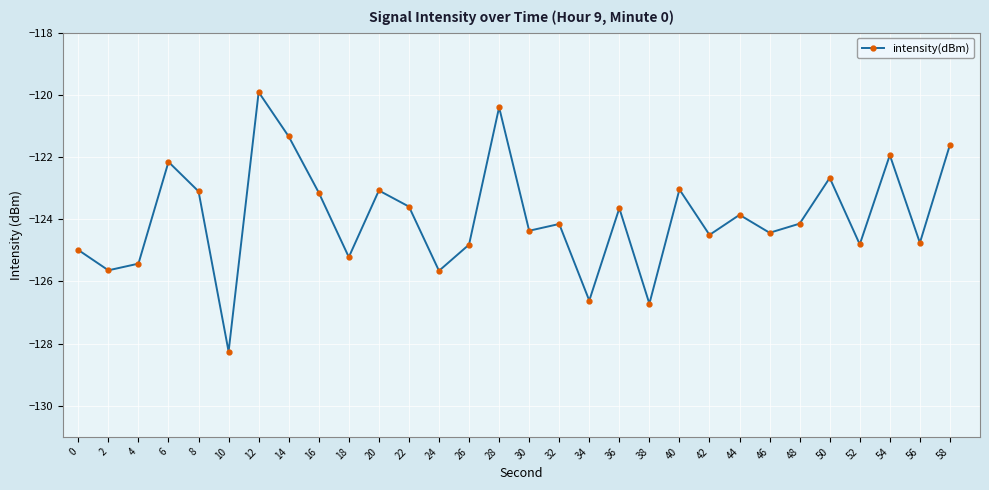

How many points are lower than both their immediate neighbors (excluding endpoints)?

11